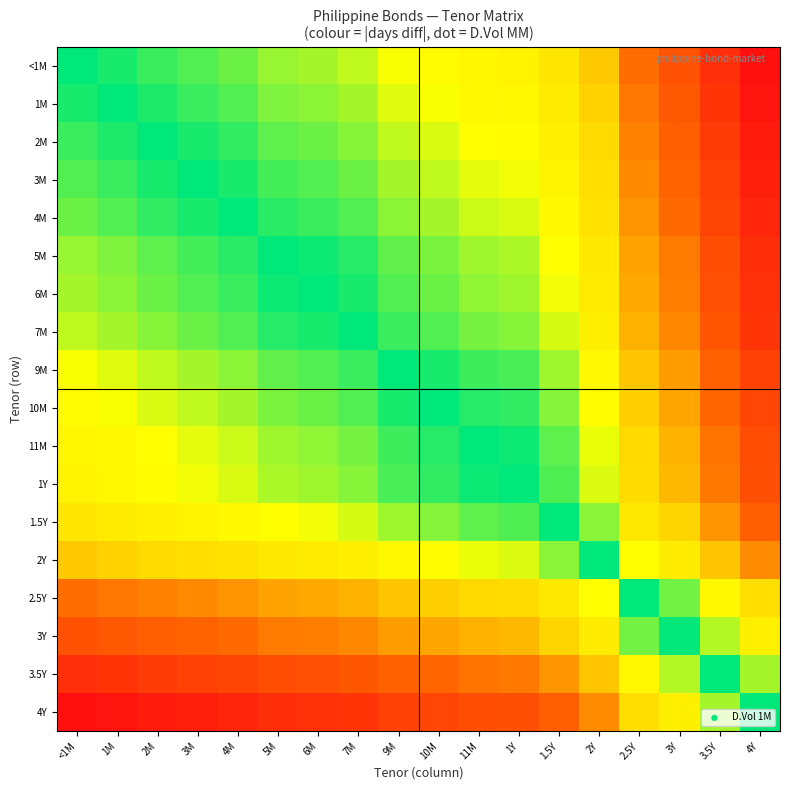

Which has a higher value, <1M or 3Y?

<1M